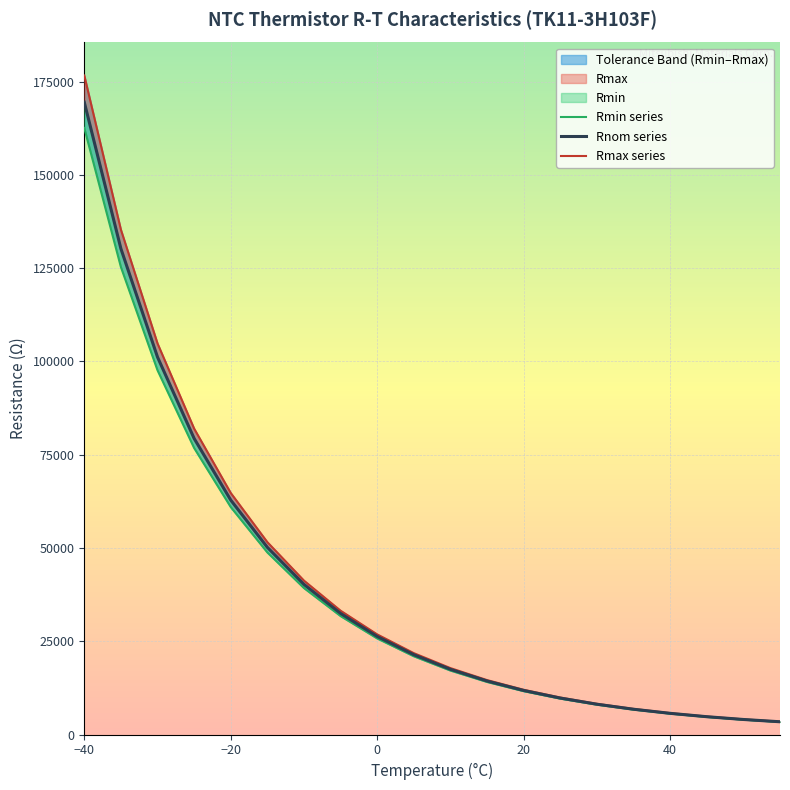

Reading left to right, list all the values displayed in this chart.

Rmin: 162602	125318	97637	76801	60969	48803	39258	31750	25752	20978	17154	14097	11630	9633	8015	6693	5613	4726	3992	3386
Rnom: 169502	130240	101178	79364	62835	50167	40233	32453	26280	21385	17473	14338	11807	9768	8118	6773	5674	4773	4028	3416
Rmax: 176678	135343	104836	82004	64751	51564	41247	33186	26833	21806	17800	14585	11990	9910	8226	6859	5740	4826	4069	3450